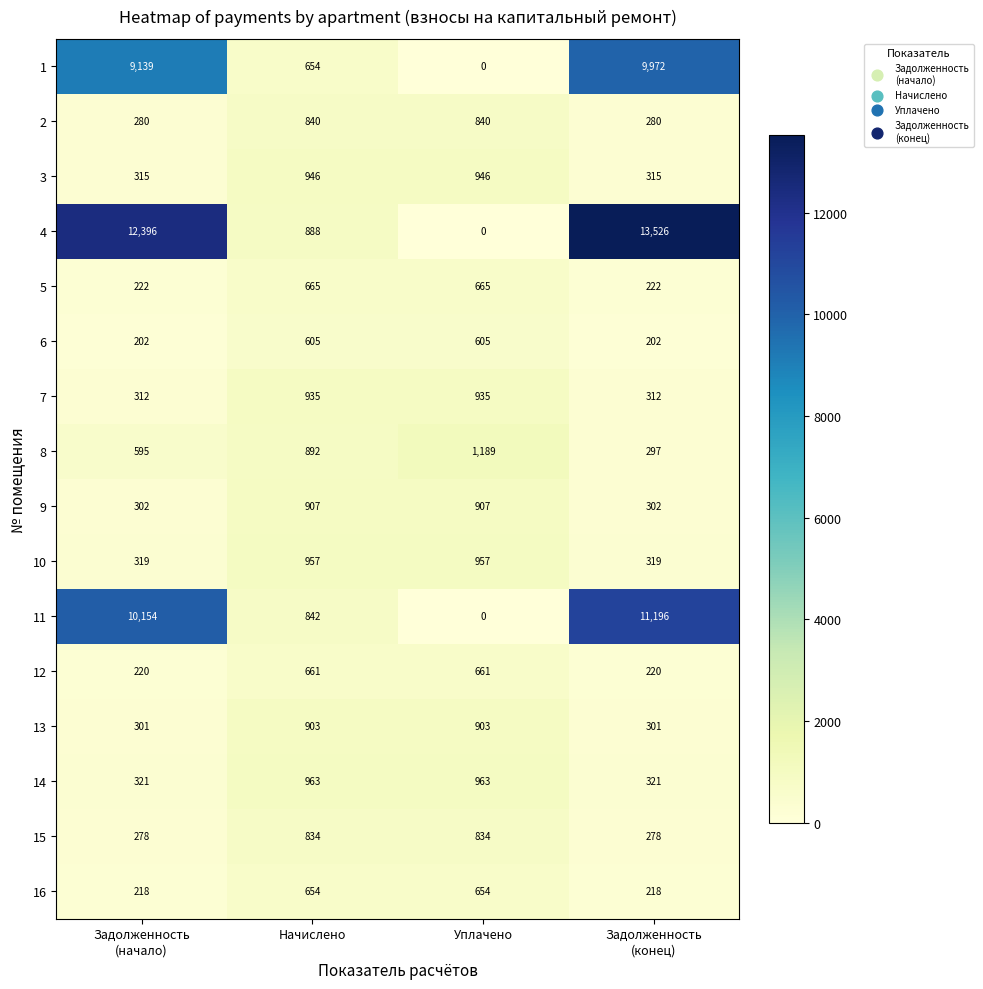

The value of 3 at Уплачено is 946. True or false?

True